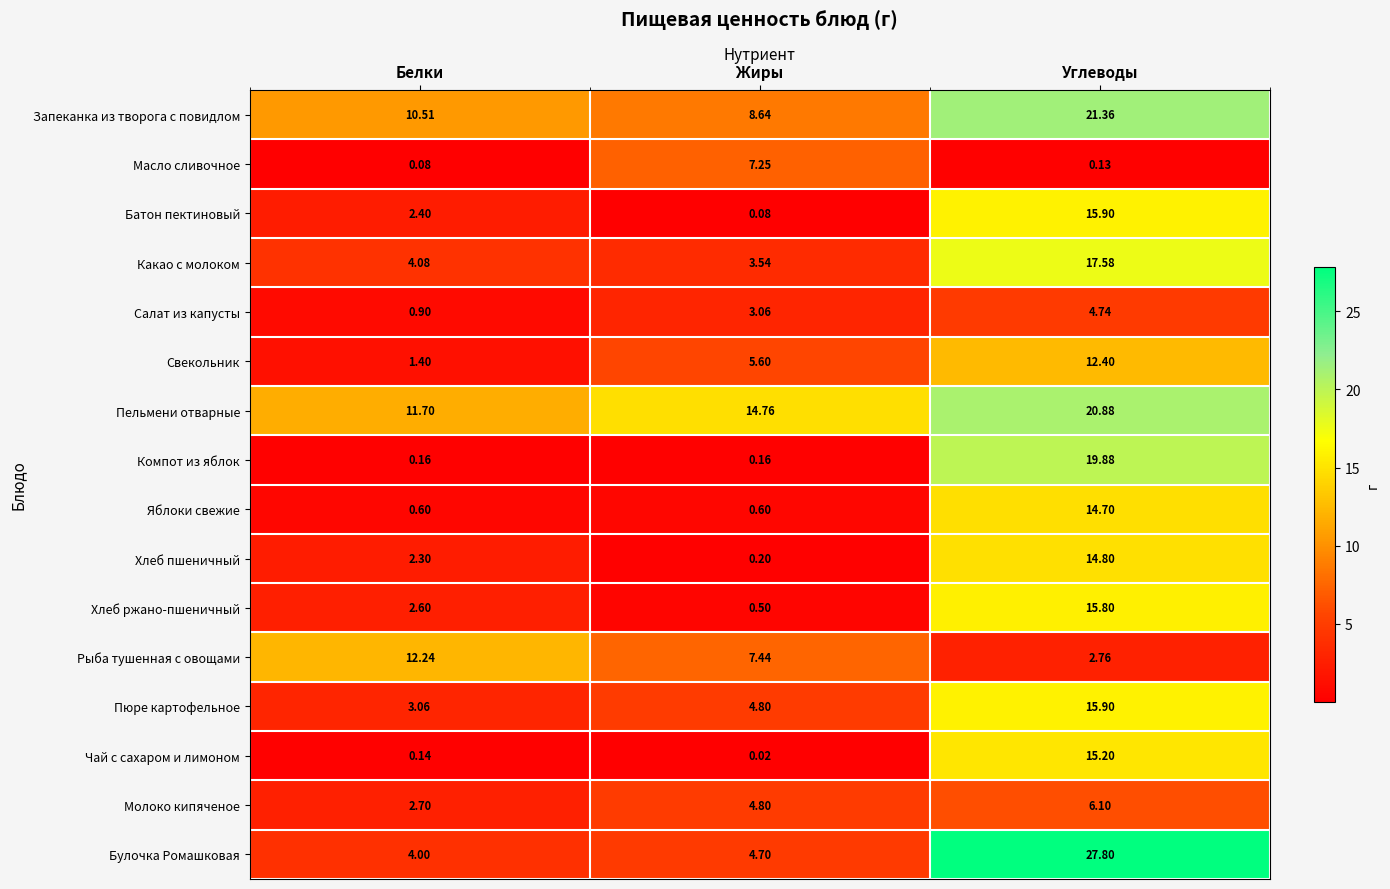

List the labels in order of Рыба тушенная с овощами value, smallest first.

Углеводы, Жиры, Белки